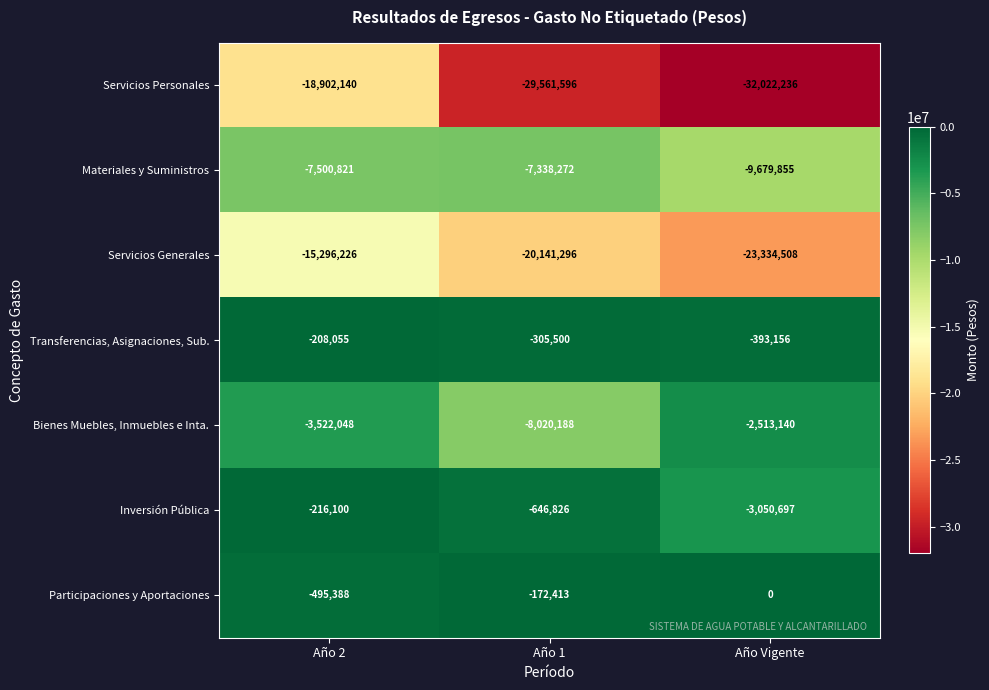

At which category is the sum across all series the highest?

Año 2